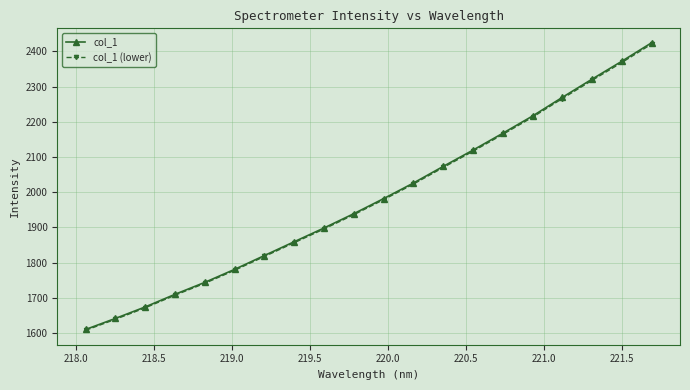

How many data points in col_1 (lower) are less than 1979?

10